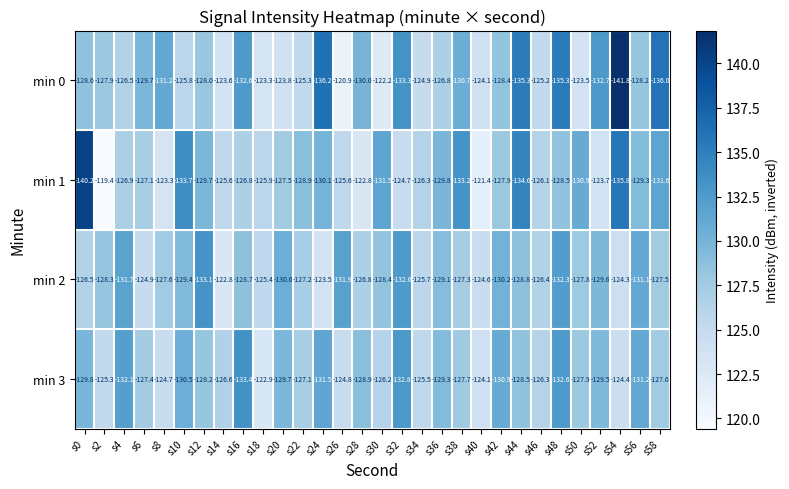

At which category is the sum across all series the highest?

s40